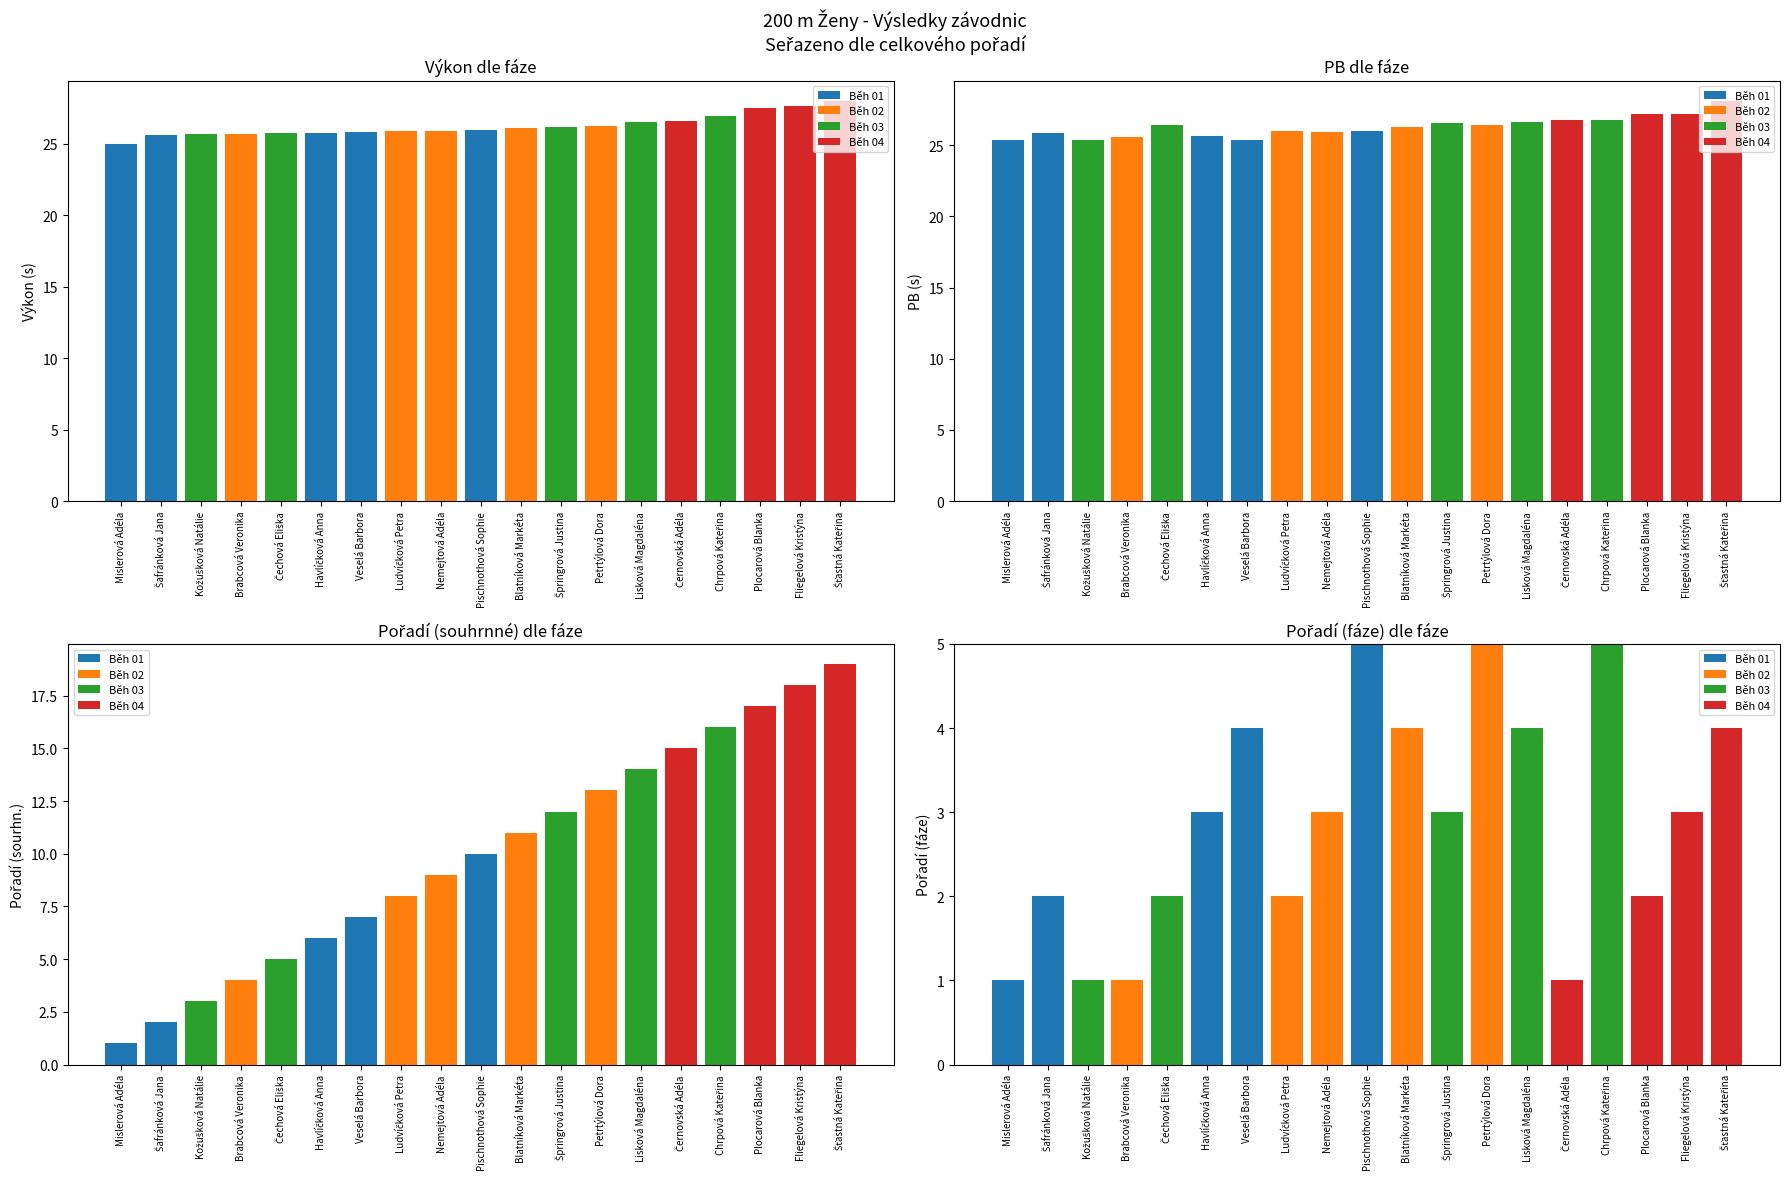

Reading left to right, list all the values displayed in this chart.

Běh 01: 1	2	0	0	0	3	4	0	0	5	0	0	0	0	0	0	0	0	0
Běh 02: 0	0	0	1	0	0	0	2	3	0	4	0	5	0	0	0	0	0	0
Běh 03: 0	0	1	0	2	0	0	0	0	0	0	3	0	4	0	5	0	0	0
Běh 04: 0	0	0	0	0	0	0	0	0	0	0	0	0	0	1	0	2	3	4